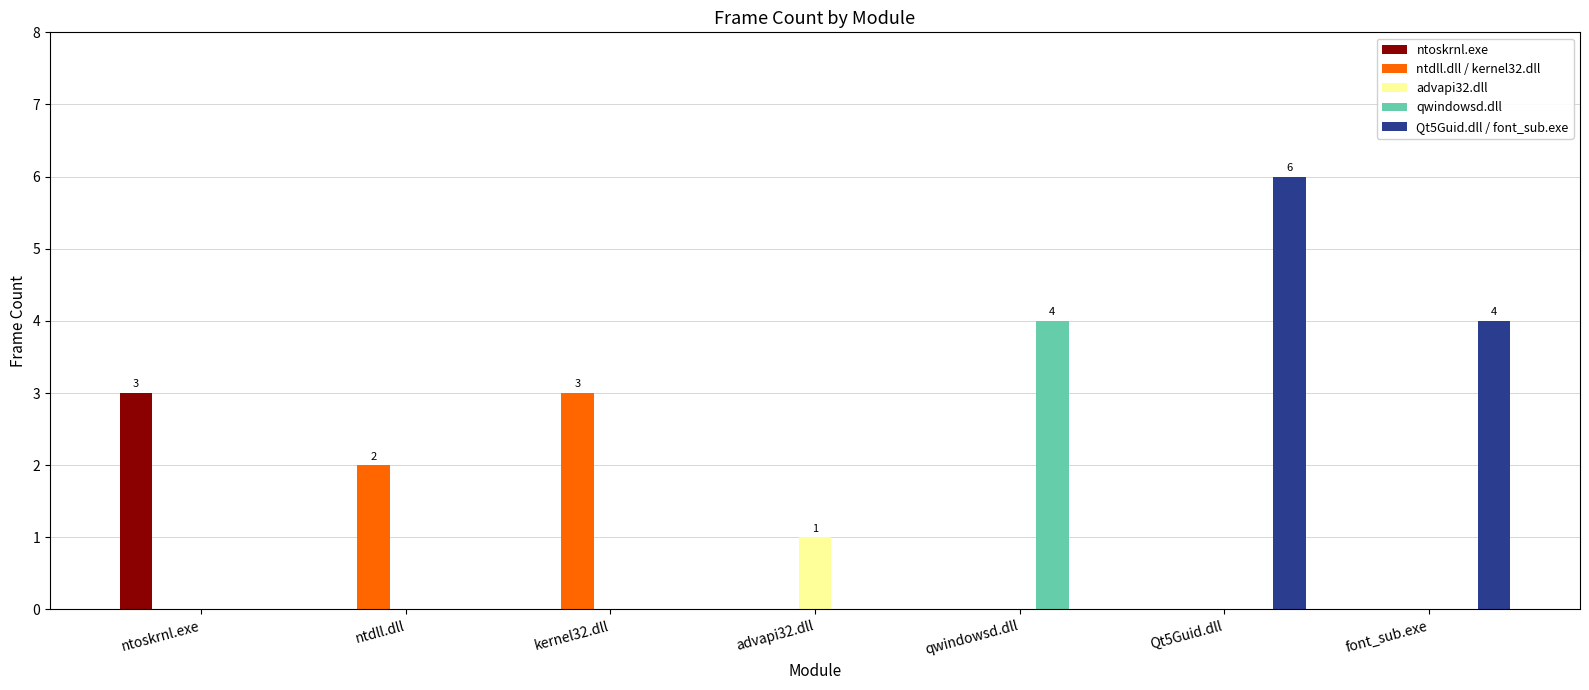

At which category does the chart reach its peak across all series?

Qt5Guid.dll